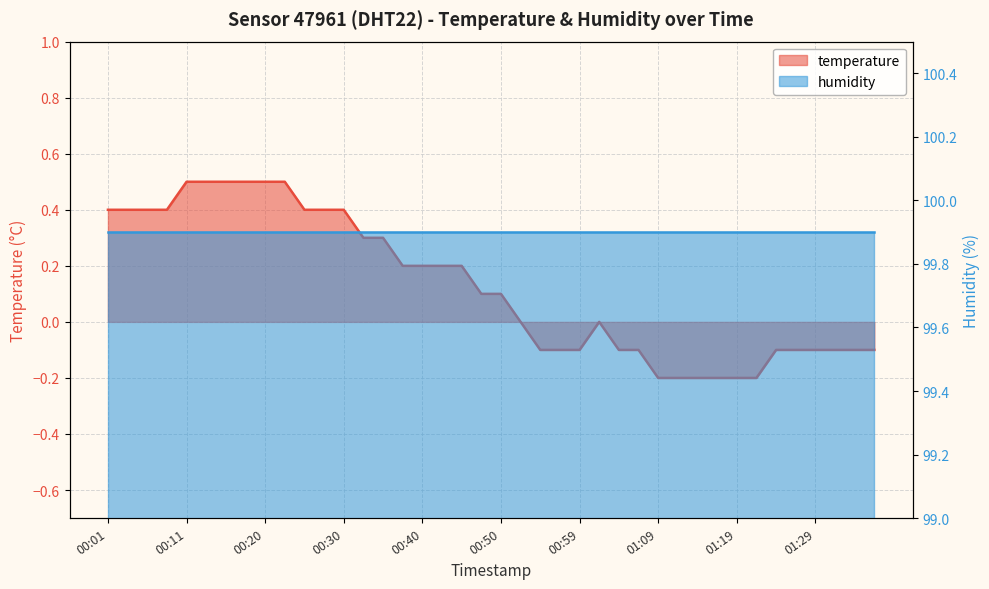

What is the minimum value shown in the chart?

-0.2